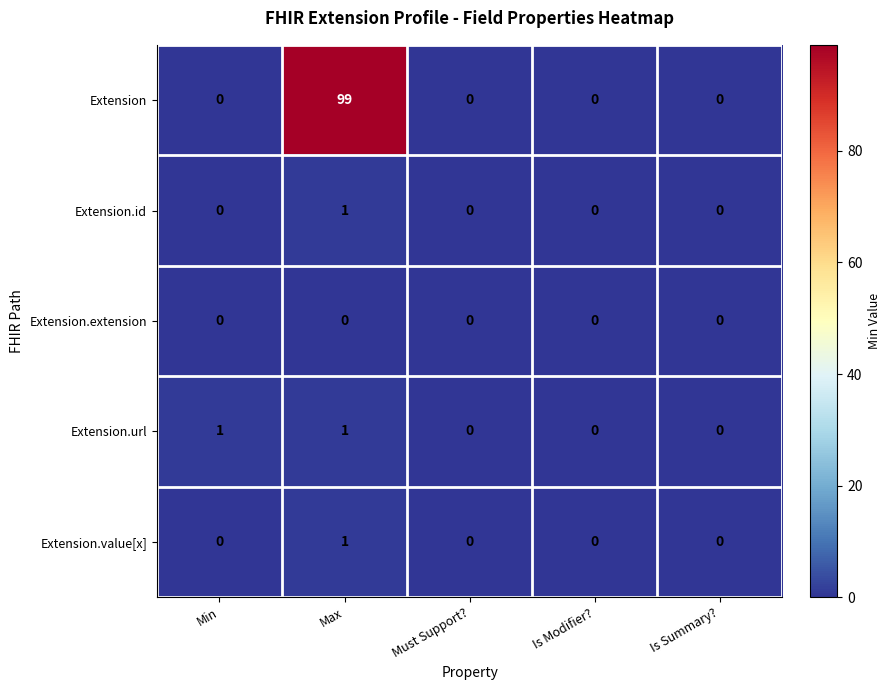

At how many categories does at least one series exceed 7?

1